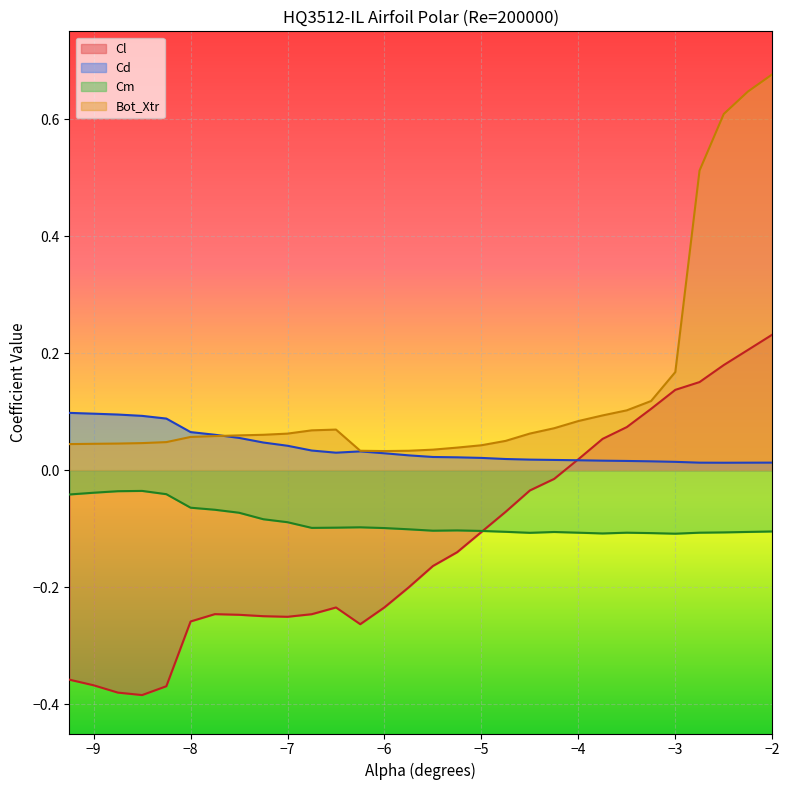

Rank the series by their maximum value, from lowest to highest.

Cm, Cd, Cl, Bot_Xtr